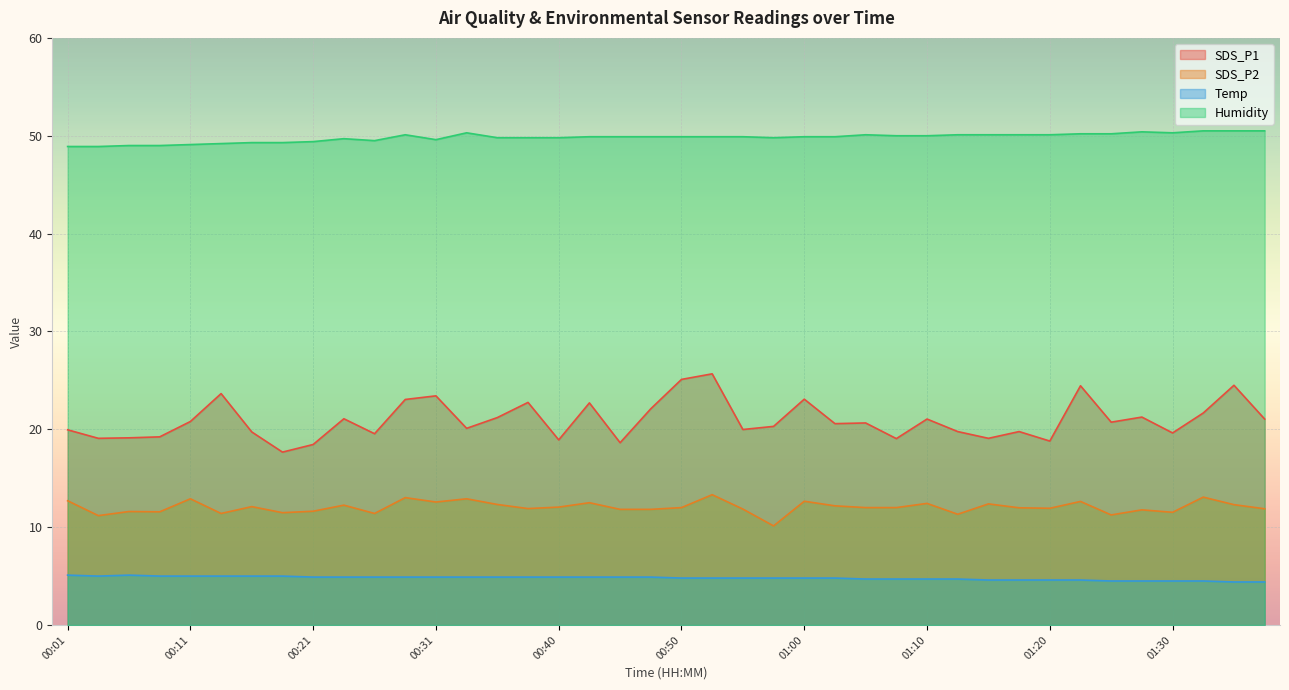

How many lines are shown in the chart?

4